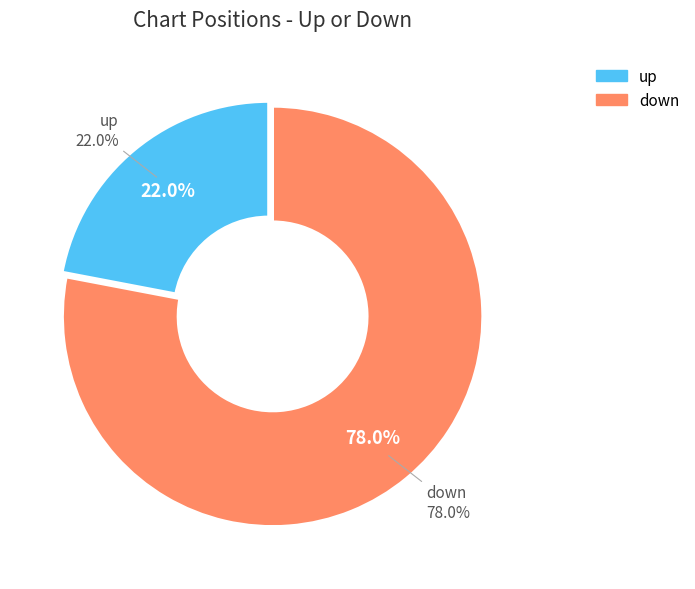

What percentage is the up slice, to the nearest percent?

22%